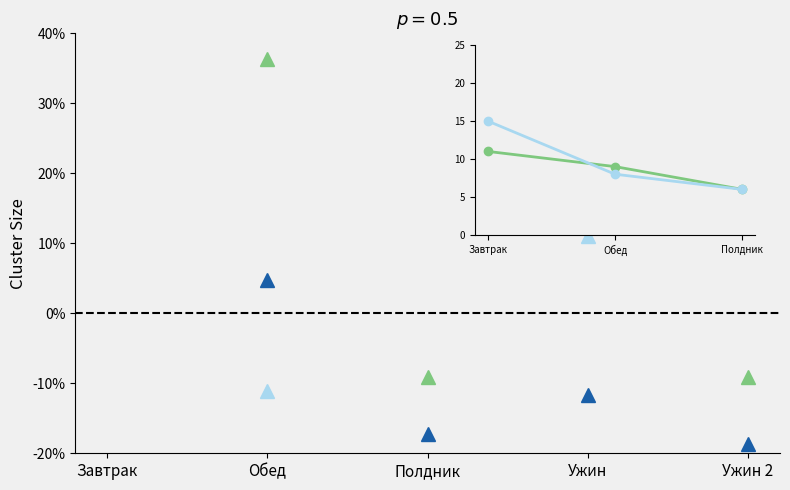

Is the value of Калорийность at Завтрак greater than the value of Жиры at Завтрак?

Yes